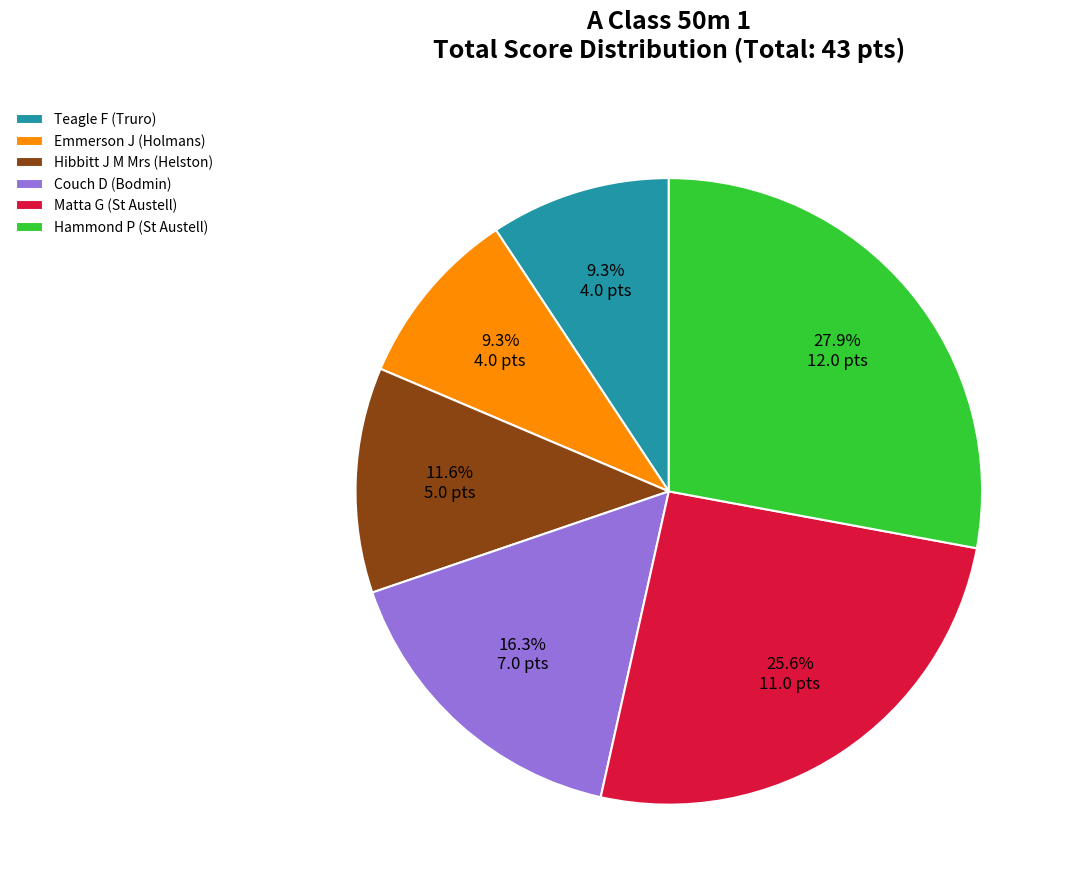

Is it true that Matta G (St Austell) is 26% of the pie?

True